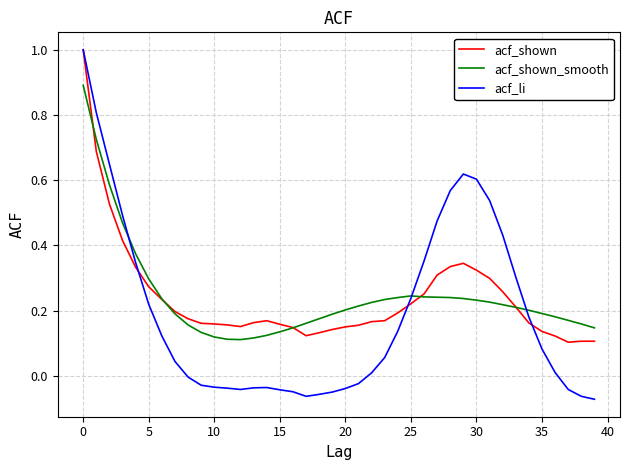

Which series has the largest range (max minus min)?

acf_li